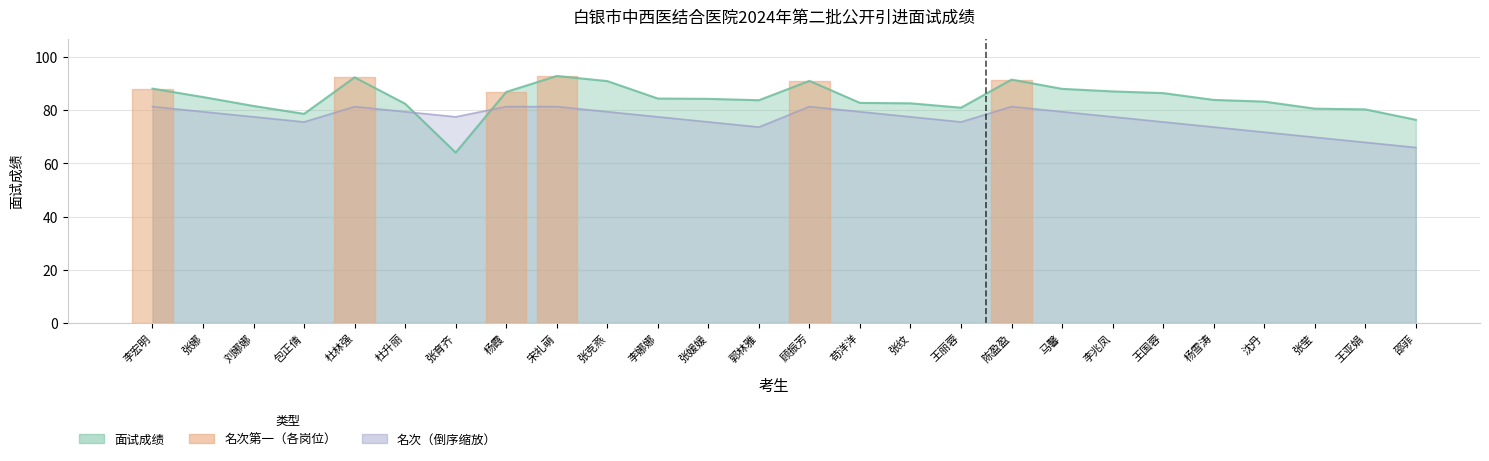

At which label does 面试成绩 first exceed 84?

李宏明